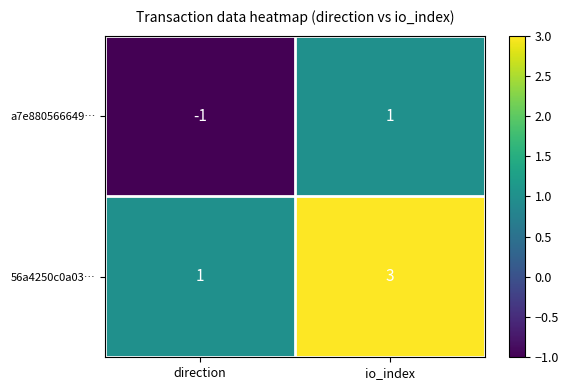

What is the maximum value shown in the chart?

3